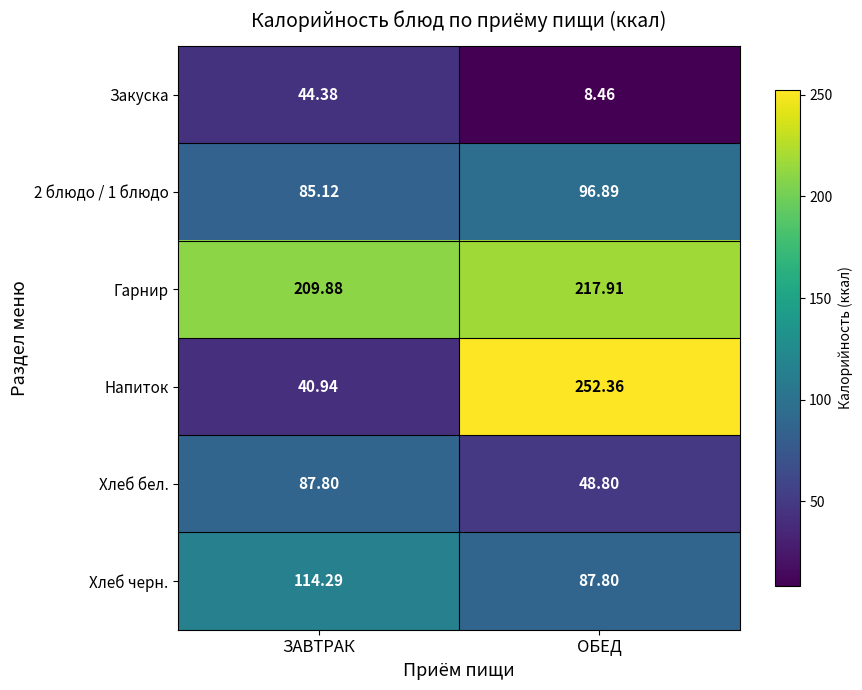

Is the value of Гарнир at ОБЕД greater than the value of Хлеб бел. at ОБЕД?

Yes